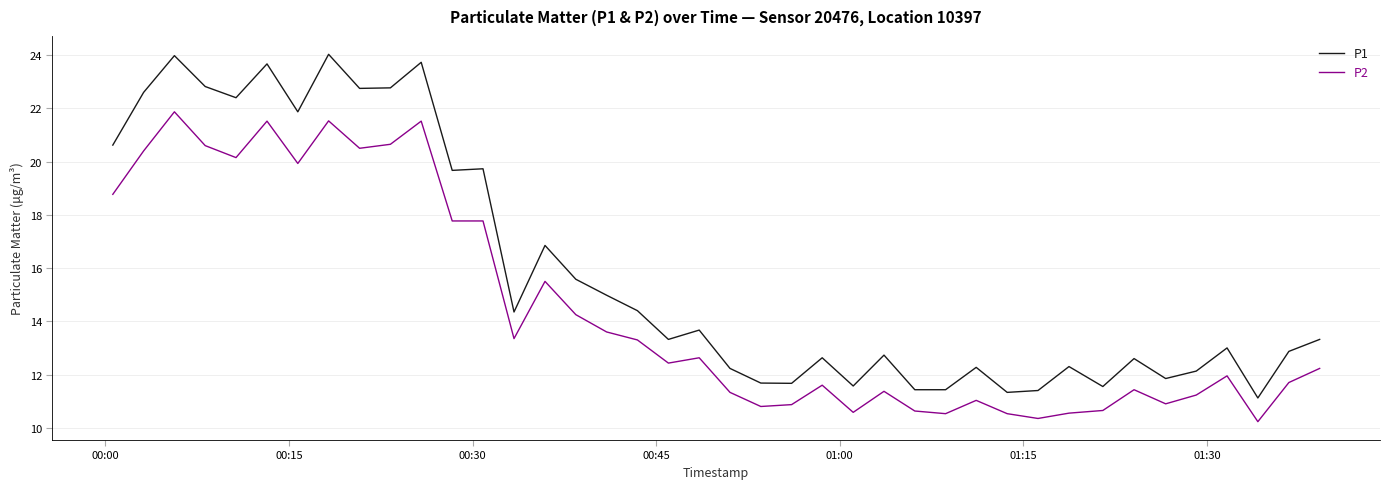

What is the difference between the maximum and minimum values in the P2 series?

11.6